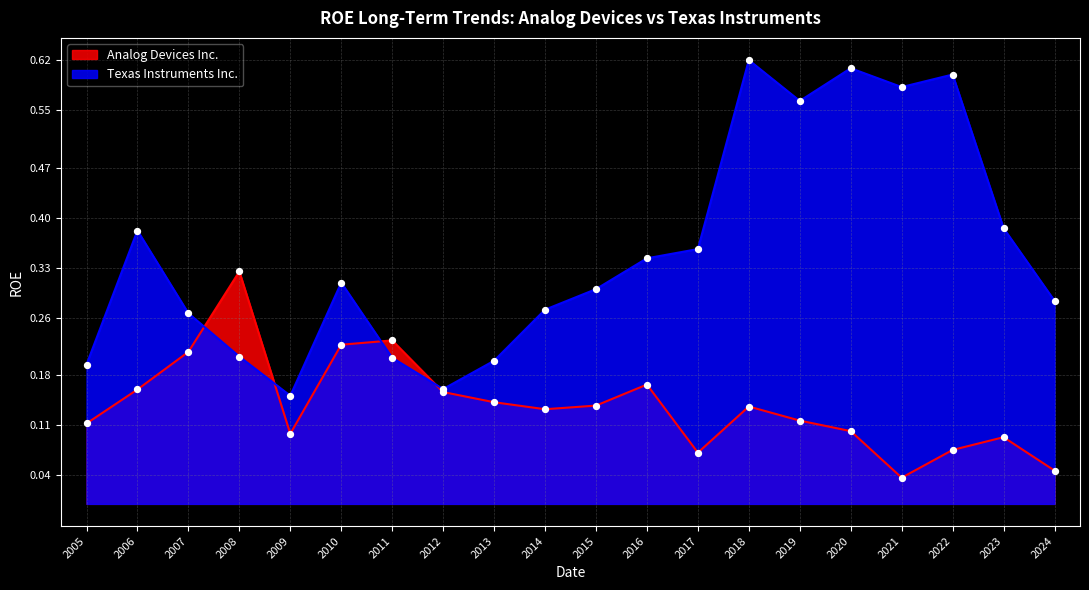

At which category is the sum across all series the highest?

2018